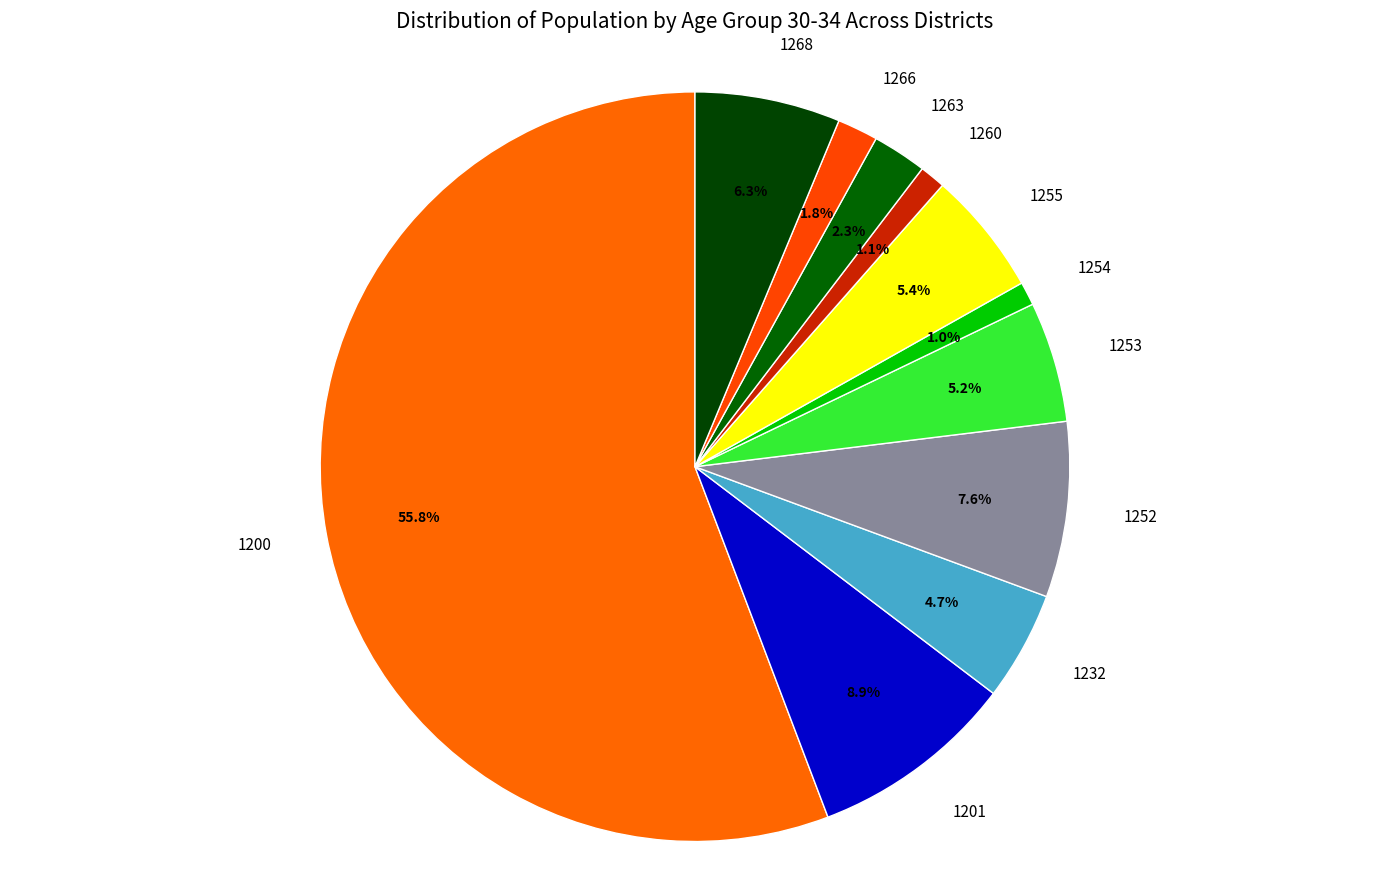

Does any single category account for the majority?

Yes